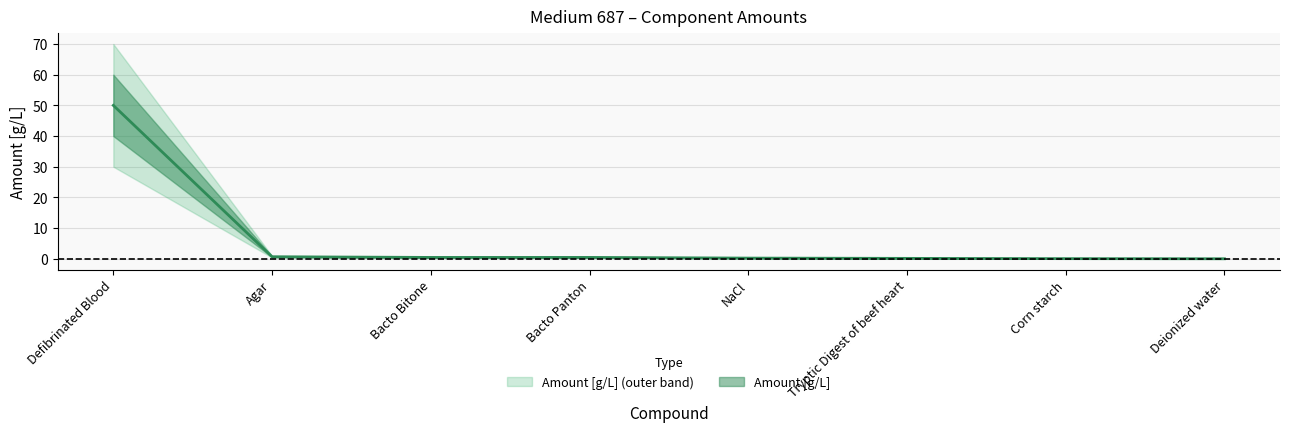

True or false: there are more than 1 points higher than both neighbors.

False